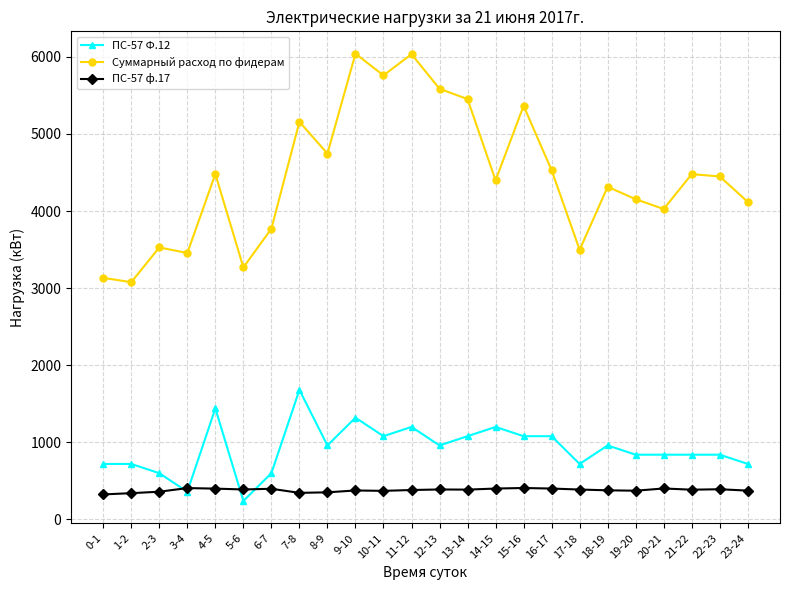

What is the minimum value shown in the chart?

240